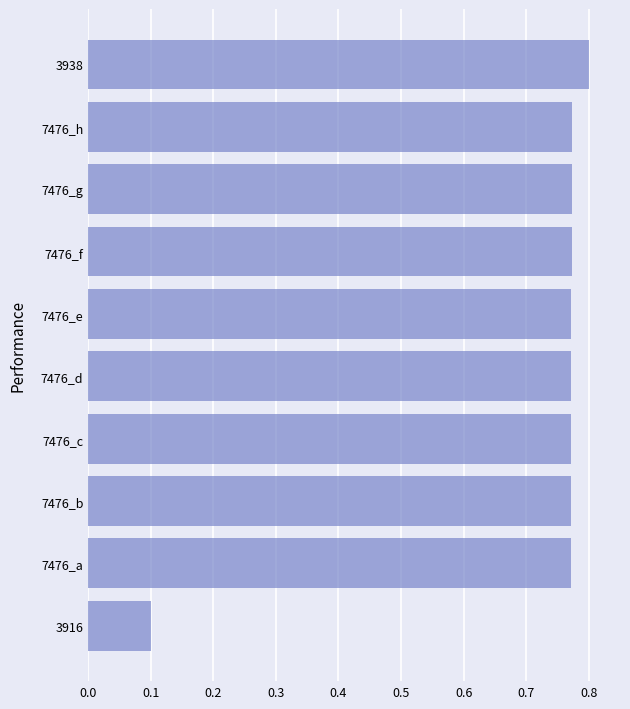

The chart shows a value of 0.8 at 7476_g. True or false?

True